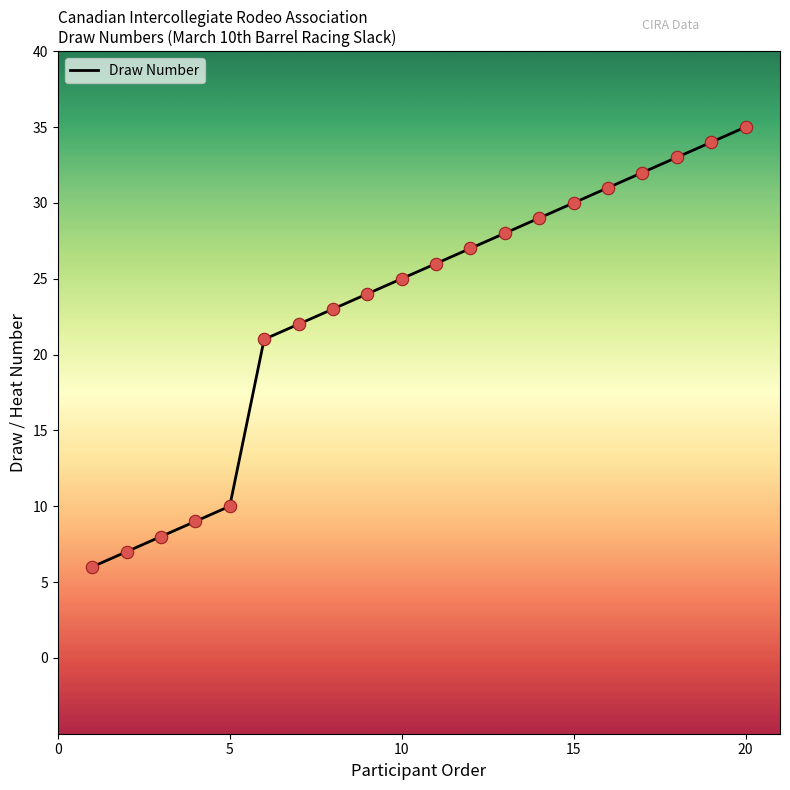

What is the smallest value displayed?

6